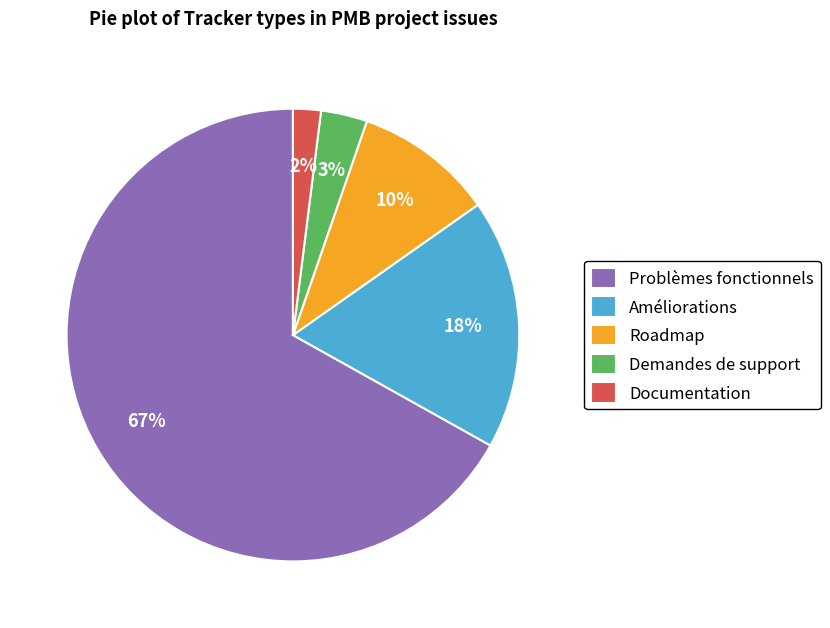

True or false: Demandes de support accounts for 3% of the total.

True